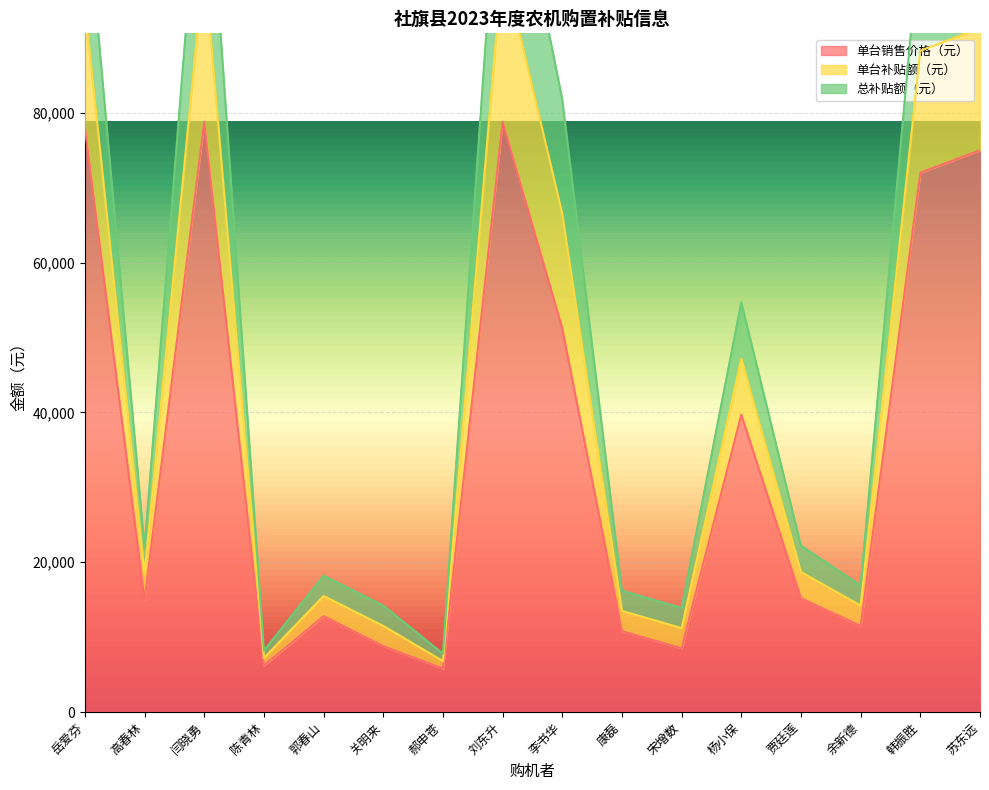

Is the value of 总补贴额（元） at 郭春山 greater than the value of 单台销售价格（元） at 郭春山?

Yes